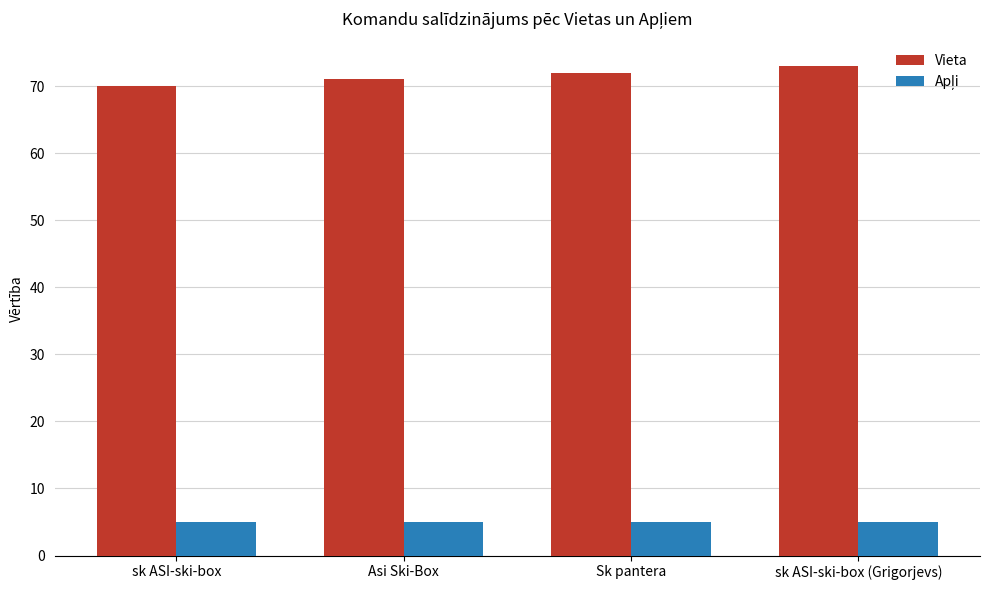

Count the number of categories in the chart.

4